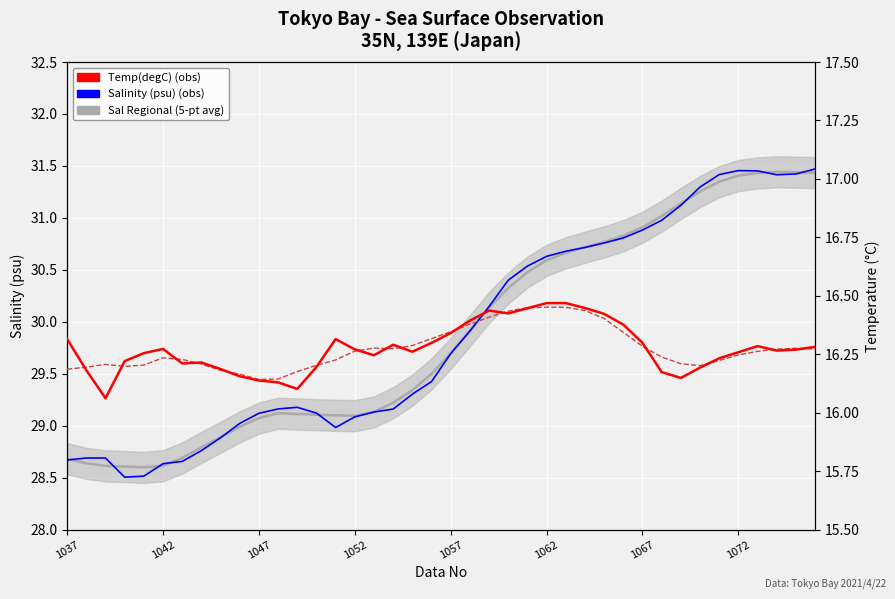

List the series in order of their peak value, highest first.

Salinity (psu), Sal Regional (5-pt avg), Temp(degC), Temp (5-pt avg)